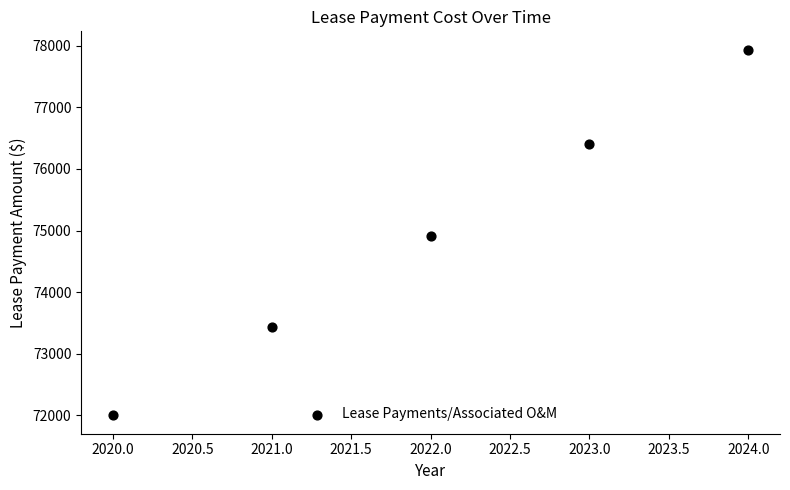

What is the average Y value?

74938.2